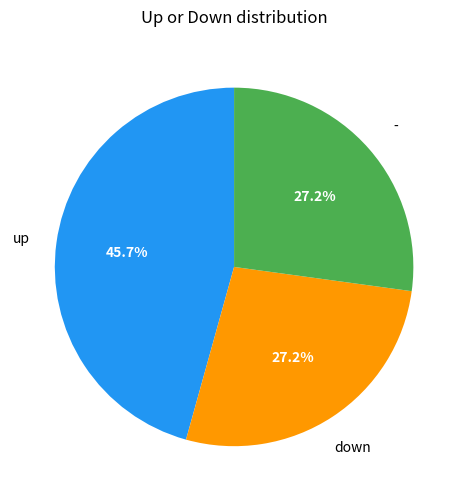

Is there any slice that represents more than half of the pie?

No